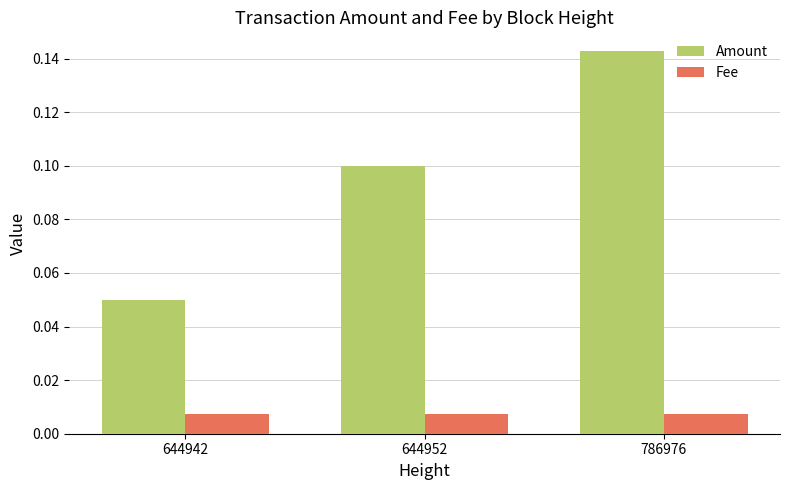

At which category does the chart reach its peak across all series?

786976